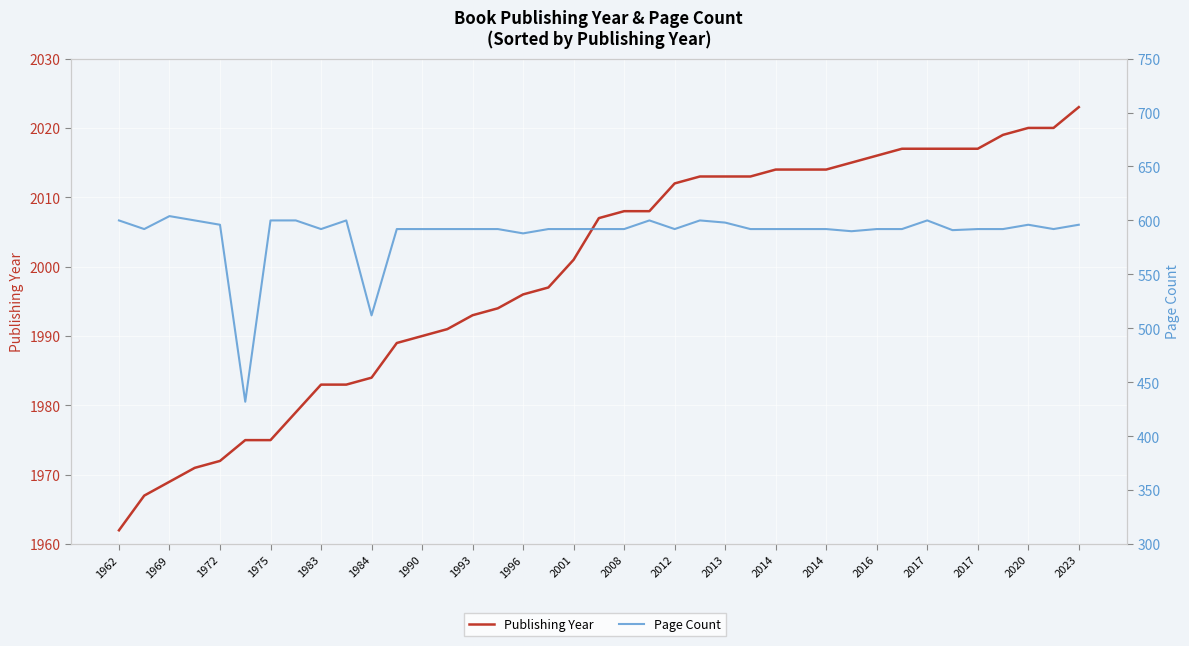

Rank the series by their average value, from highest to lowest.

Publishing Year, Page Count